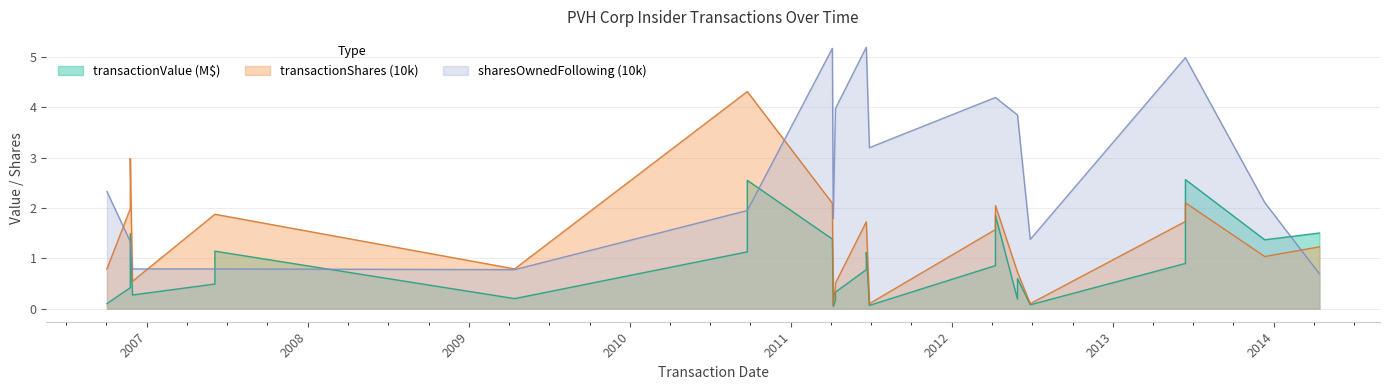

At which label is sharesOwnedFollowingTransaction closest to 2?

2010-09-24